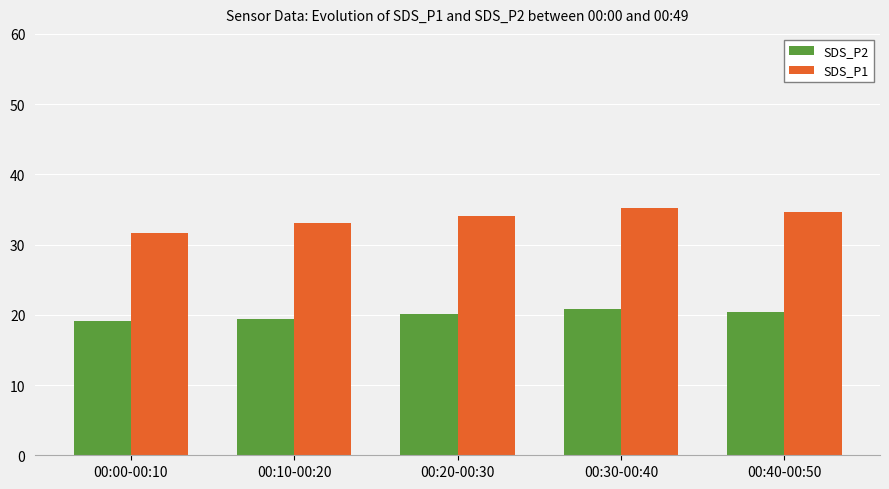

List the labels in order of SDS_P1 value, smallest first.

00:00-00:10, 00:10-00:20, 00:20-00:30, 00:40-00:50, 00:30-00:40